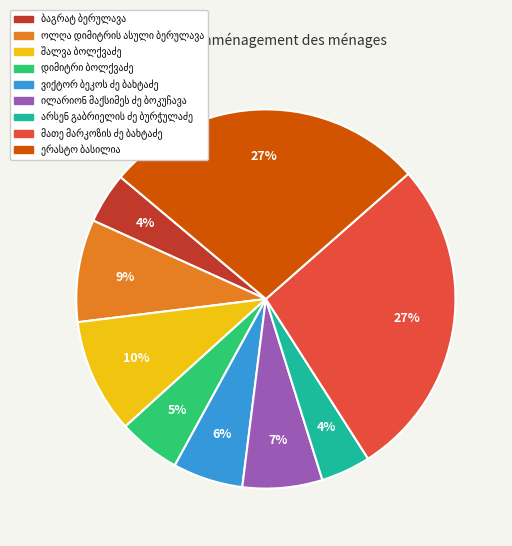

To the nearest percent, what is the average slice percentage?

11%